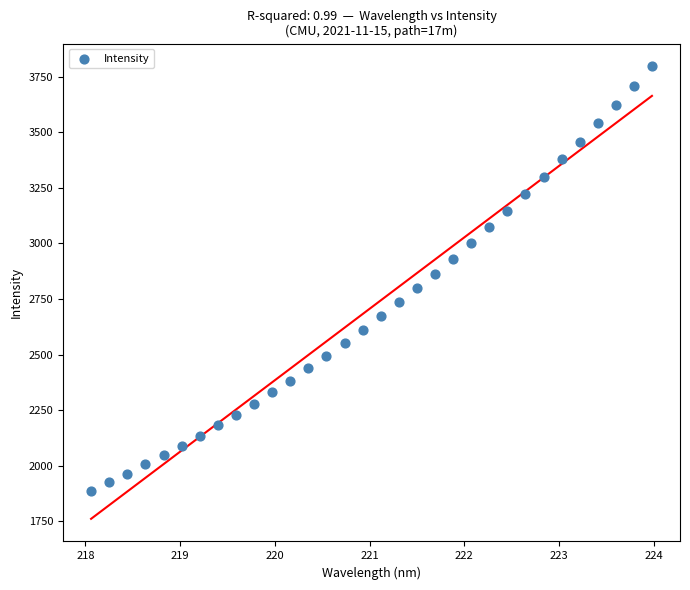

What is the range of X values (max minus min)?

5.9